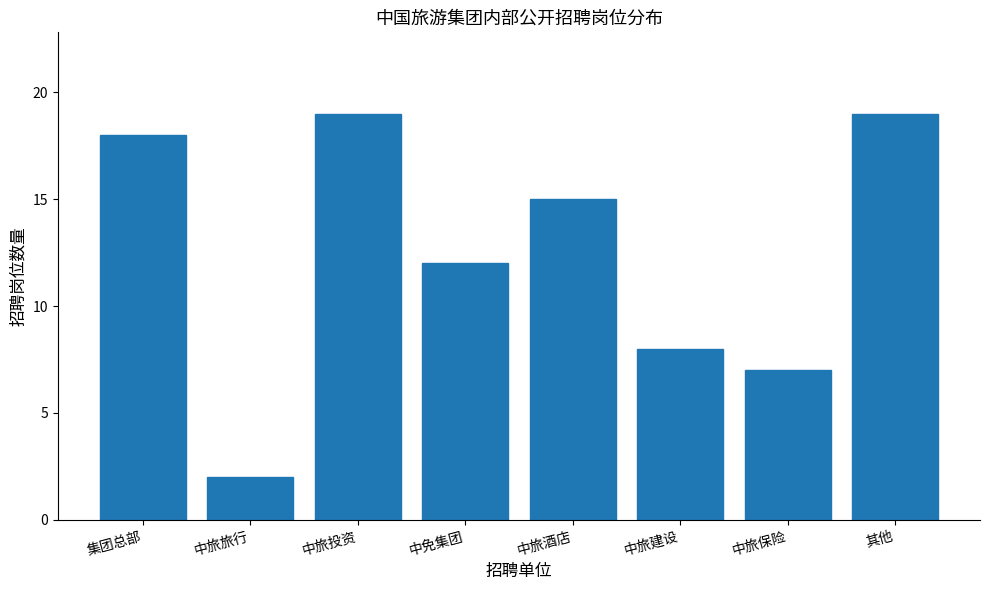

Reading right to left, transcribe all the data shown in this chart.

19	7	8	15	12	19	2	18